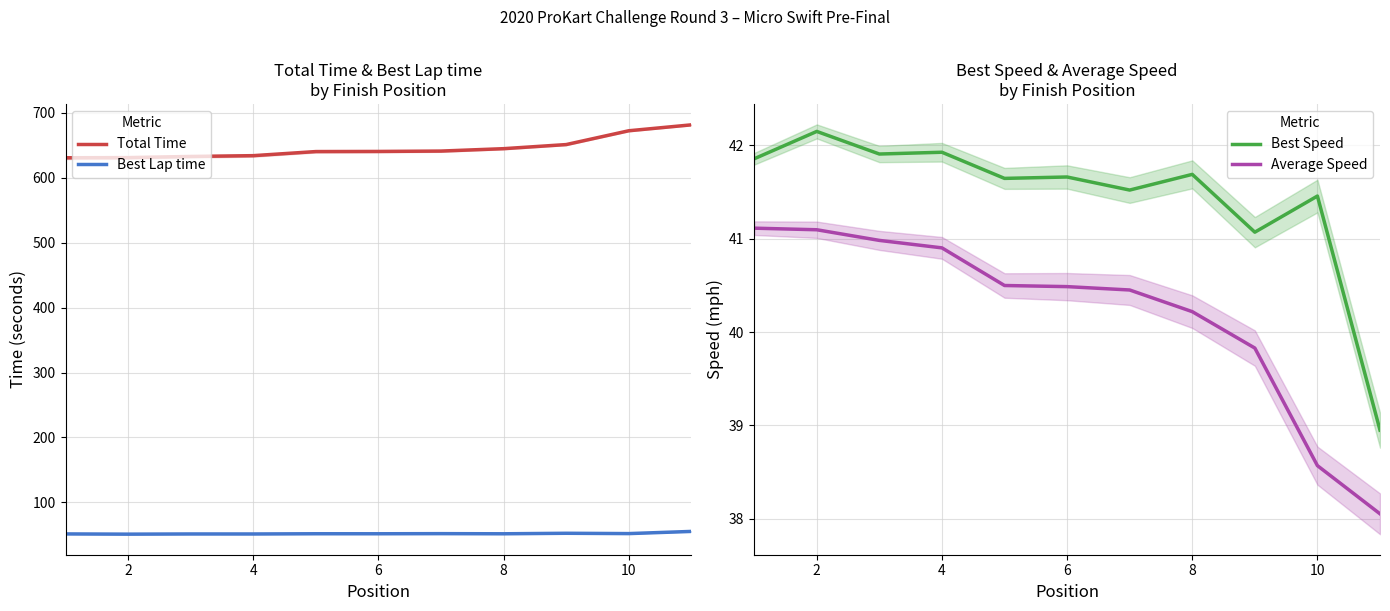

What is the difference between the maximum and minimum values in the Best Speed series?

3.2